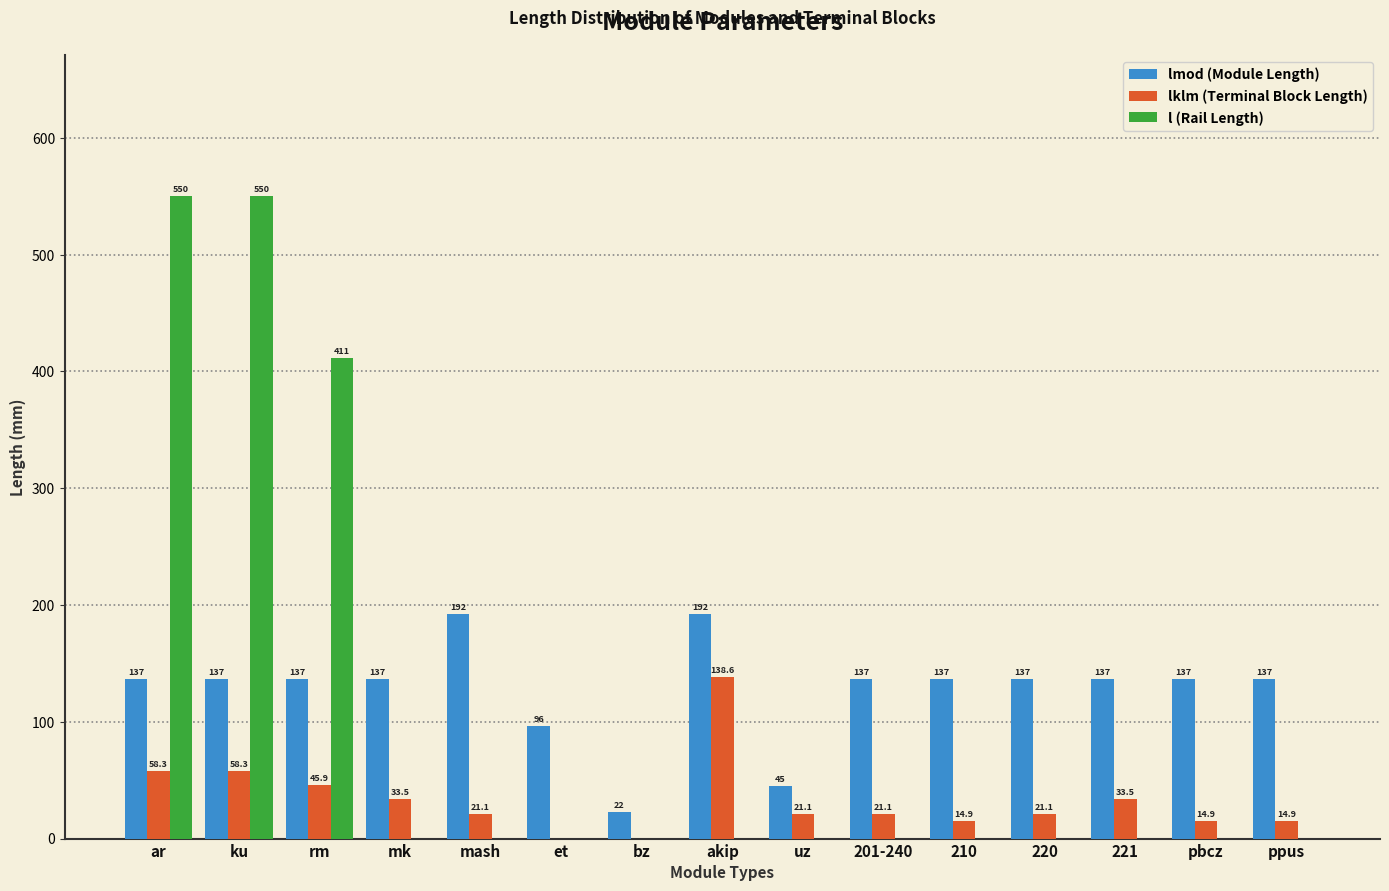

Reading left to right, transcribe all the data shown in this chart.

lmod (Module Length): ar=137.0	ku=137.0	rm=137.0	mk=137.0	mash=192.0	et=96.0	bz=22.5	akip=192.0	uz=45.0	201-240=137.0	210=137.0	220=137.0	221=137.0	pbcz=137.0	ppus=137.0
lklm (Terminal Block Length): ar=58.3	ku=58.3	rm=45.9	mk=33.5	mash=21.1	et=0.0	bz=0.0	akip=138.6	uz=21.1	201-240=21.1	210=14.9	220=21.1	221=33.5	pbcz=14.9	ppus=14.9
l (Rail Length): ar=550.0	ku=550.0	rm=411.4	mk=0.0	mash=0.0	et=0.0	bz=0.0	akip=0.0	uz=0.0	201-240=0.0	210=0.0	220=0.0	221=0.0	pbcz=0.0	ppus=0.0